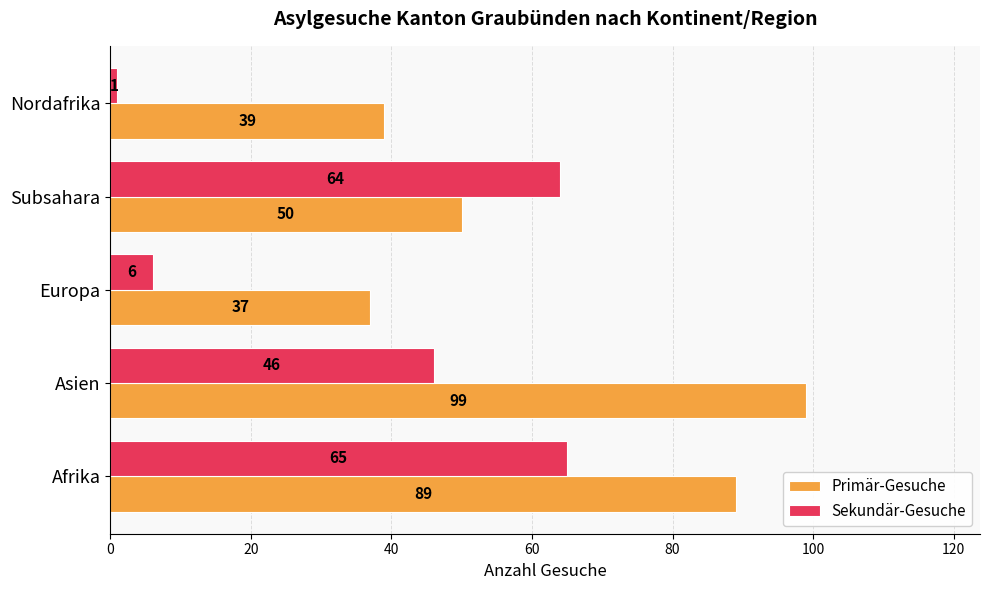

True or false: Sekundär-Gesuche has a value of 46 at Asien.

True